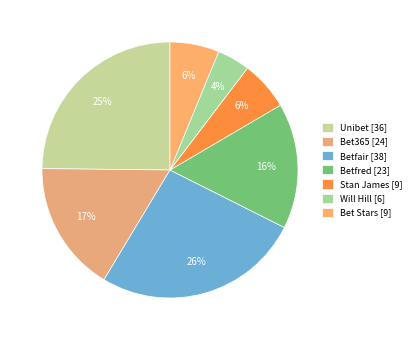

To the nearest percent, what is the average slice percentage?

14%